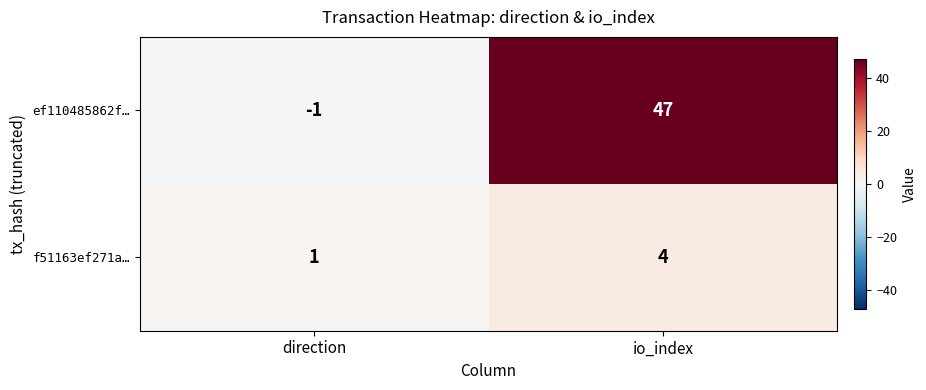

Reading left to right, what are all the values shown in this chart?

ef110485862f…: -1	47
f51163ef271a…: 1	4